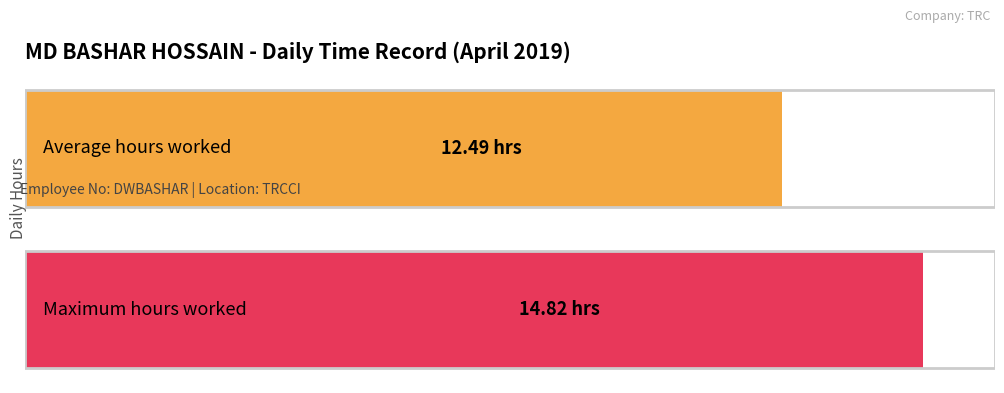

Does the chart contain stacked bars?

No